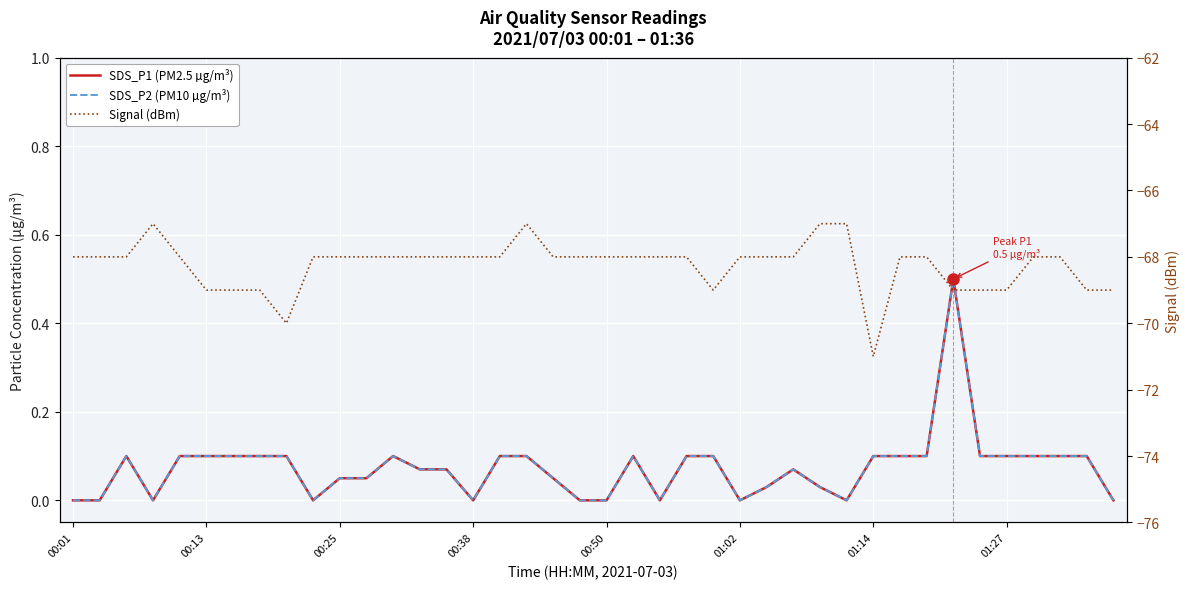

What position from the right is 00:38?

25